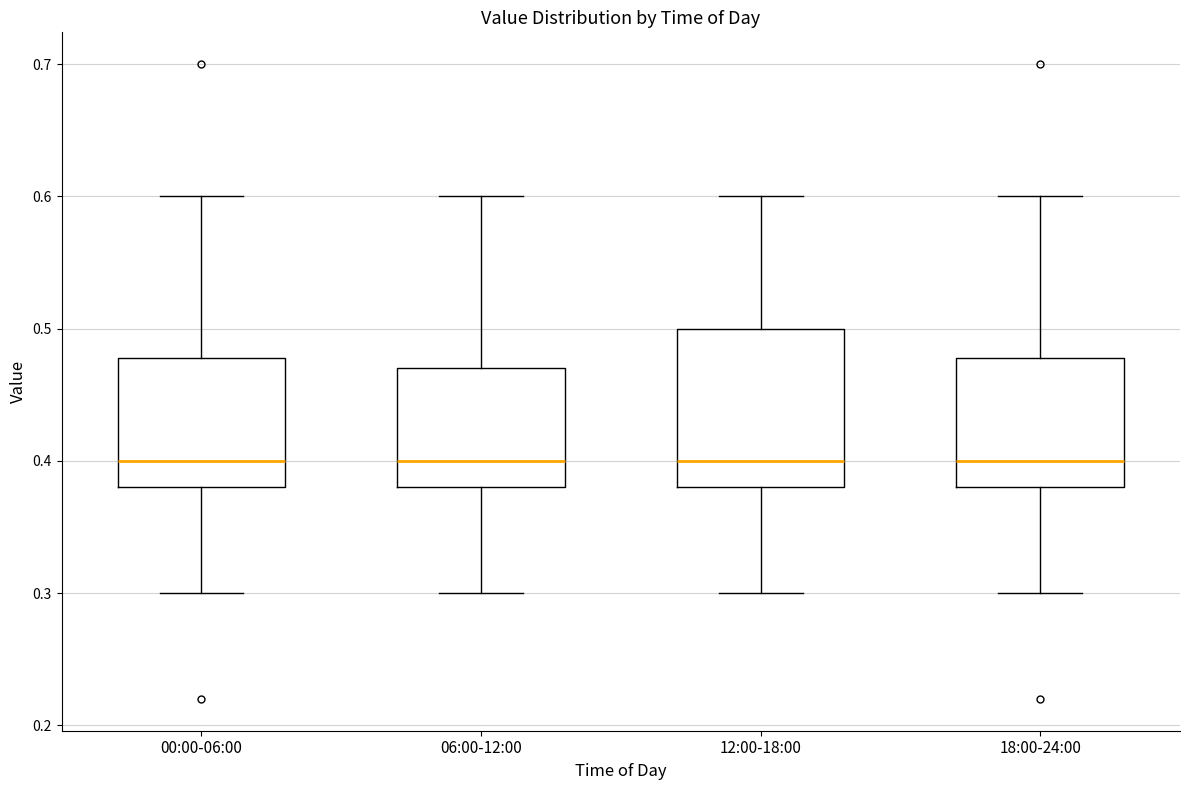

Where does the median line of the box for 00:00-06:00 sit on the y-axis? The values are not printed on the chart, so give them approximately, as read against the axis.

0.40